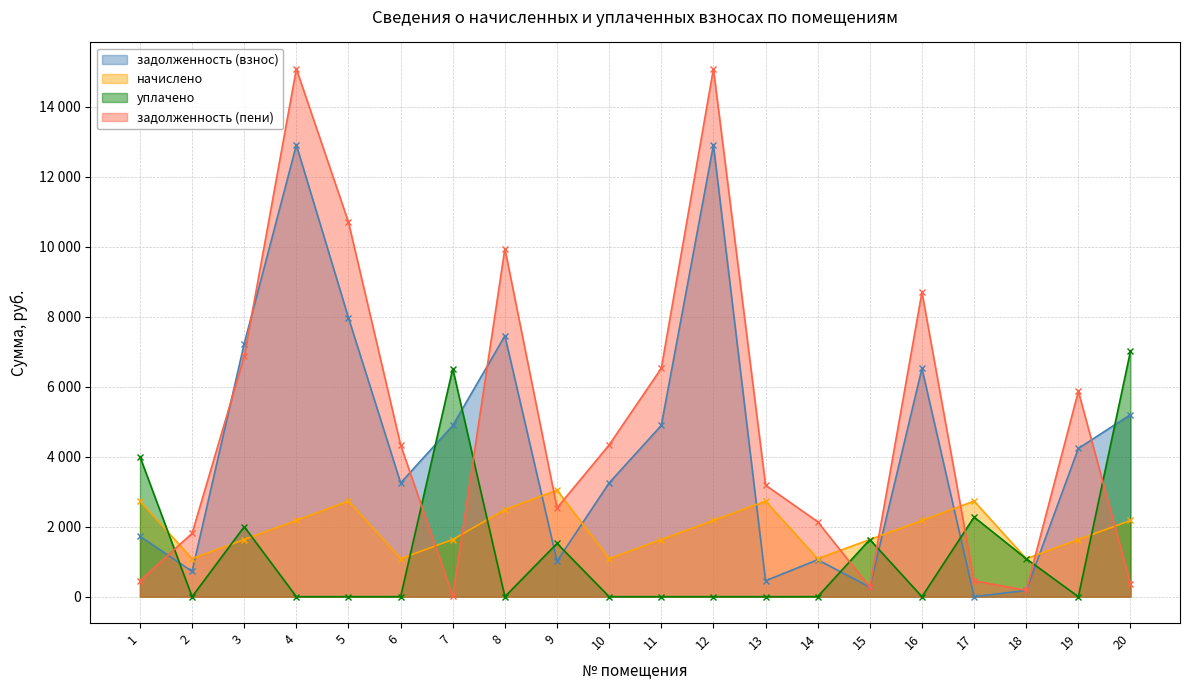

Reading left to right, transcribe all the data shown in this chart.

задолженность (взнос): 1=1723.7	2=723.6	3=7230.8	4=12902.4	5=7965.8	6=3250.8	7=4890.8	8=7452.6	9=1014.2	10=3250.8	11=4890.8	12=12902.4	13=455.2	14=1055.7	15=272.0	16=6521.0	17=0.0	18=179.7	19=4235.6	20=5202.4
начислено: 1=2731.3	2=1085.4	3=1633.0	4=2177.3	5=2731.3	6=1085.4	7=1633.0	8=2488.3	9=3042.4	10=1085.4	11=1633.0	12=2177.3	13=2731.3	14=1085.4	15=1633.0	16=2177.3	17=2731.3	18=1085.4	19=1633.0	20=2177.3
уплачено: 1=4000.4	2=0.0	3=2000.0	4=0.0	5=0.0	6=0.0	7=6514.3	8=0.0	9=1521.3	10=0.0	11=0.0	12=0.0	13=0.0	14=0.0	15=1633.0	16=0.0	17=2275.0	18=1085.0	19=0.0	20=7016.8
задолженность (пени): 1=454.5	2=1809.0	3=6863.8	4=15079.7	5=10697.1	6=4336.2	7=9.4	8=9940.9	9=2535.3	10=4336.2	11=6523.7	12=15079.7	13=3186.5	14=2141.1	15=272.0	16=8698.3	17=454.9	18=180.1	19=5868.6	20=362.9